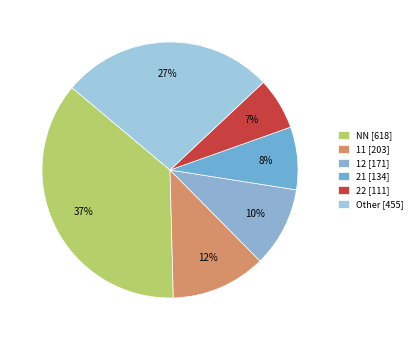

Which category has the smallest portion of the pie?

22 [111]